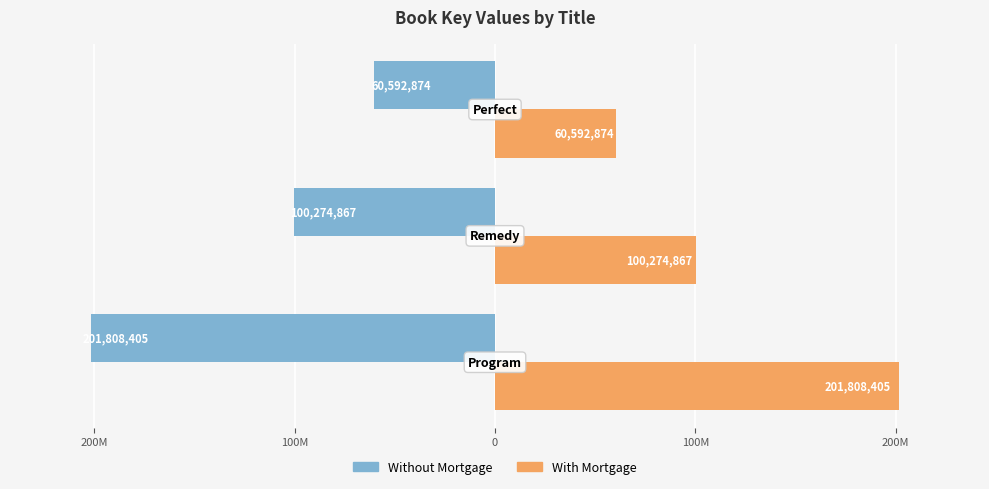

What is the sum of all Without Mortgage values?

-362676146